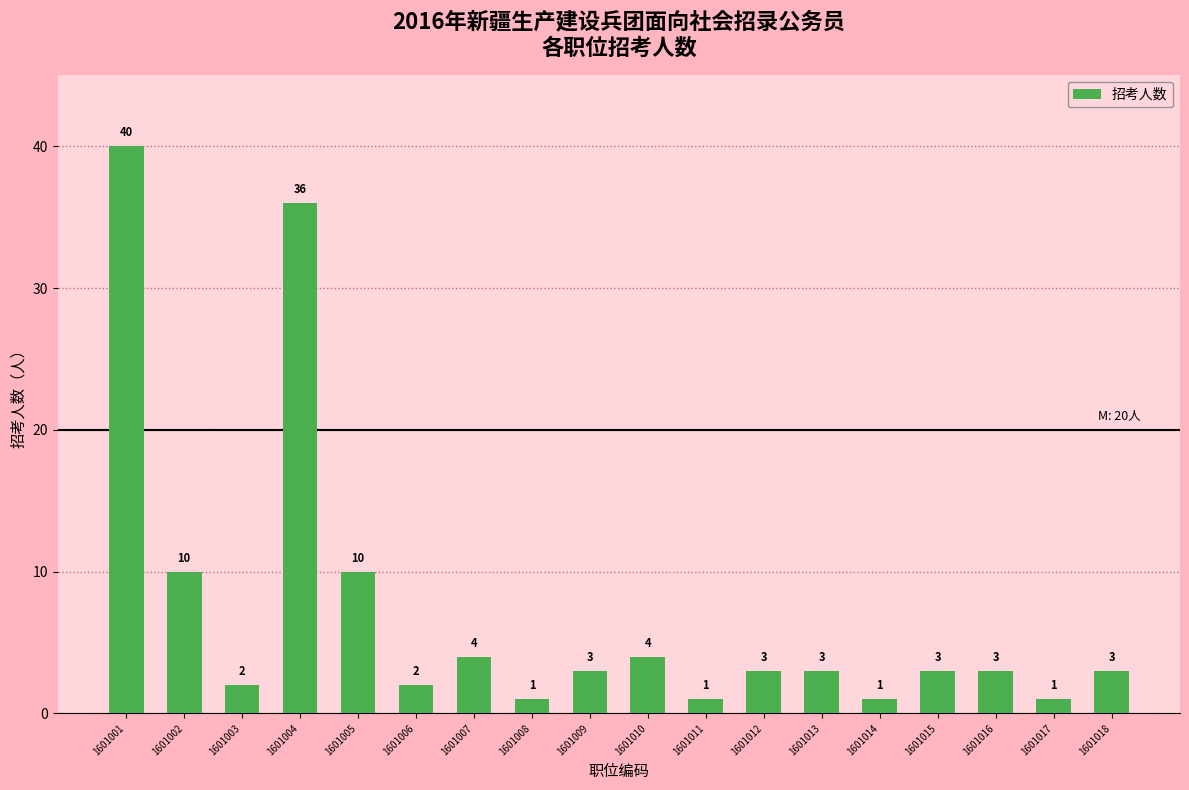

Where does the data first go above 3?

1601001